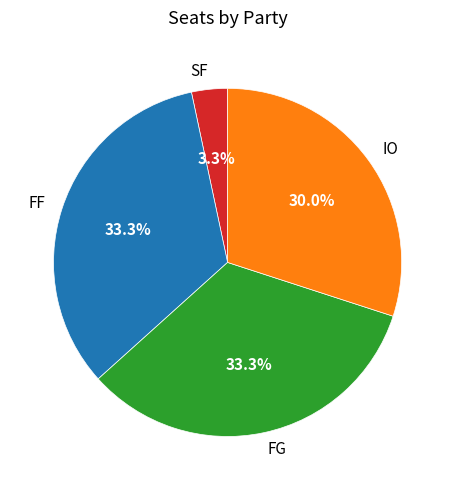

Does FG represent more than half of the total?

No